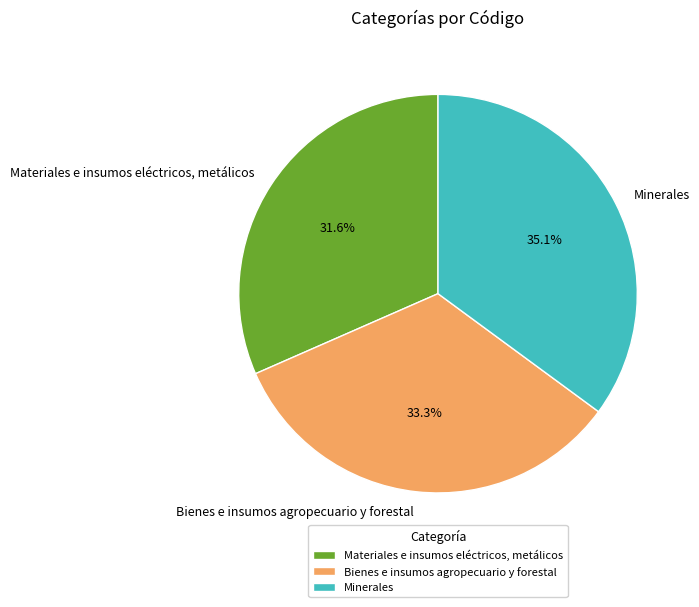

To the nearest percent, what portion does Materiales e insumos eléctricos, metálicos represent?

32%